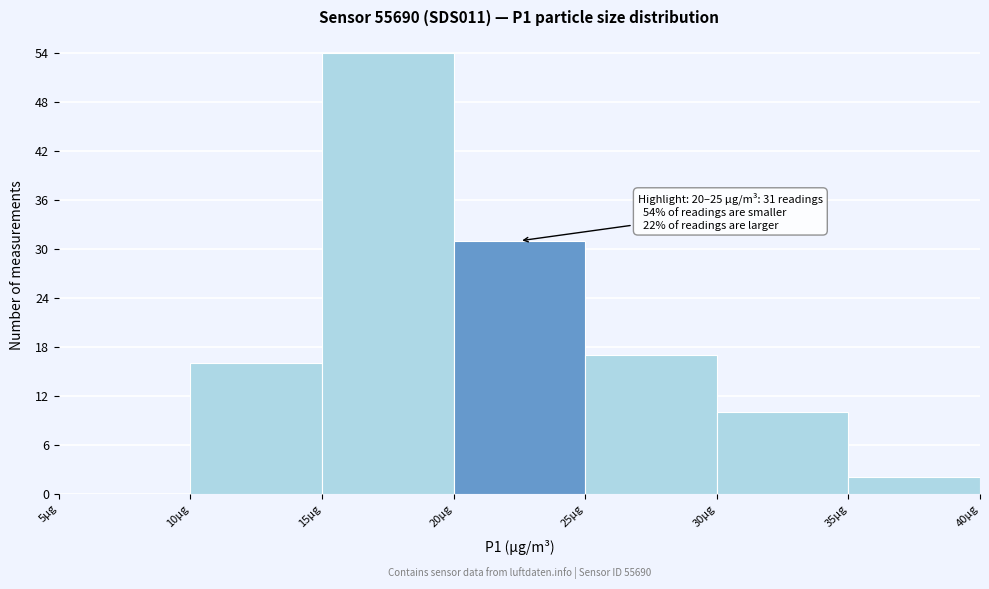

Over which range of the x-axis is the bar tallest?

15 to 20